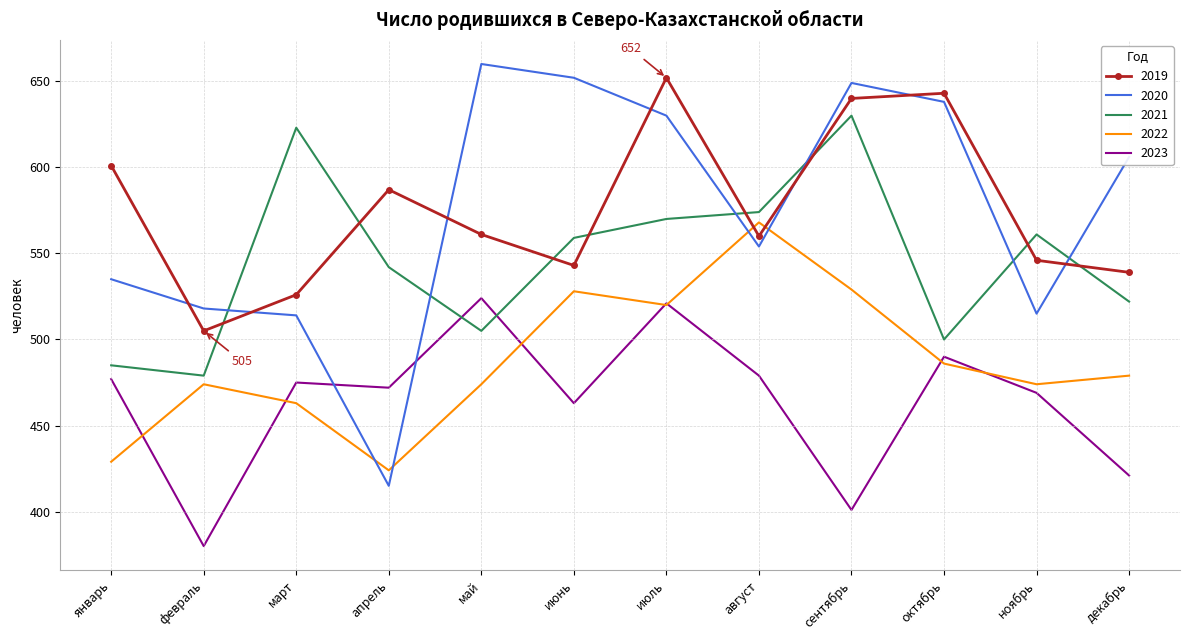

The value of 2022 at июль is 520. True or false?

True